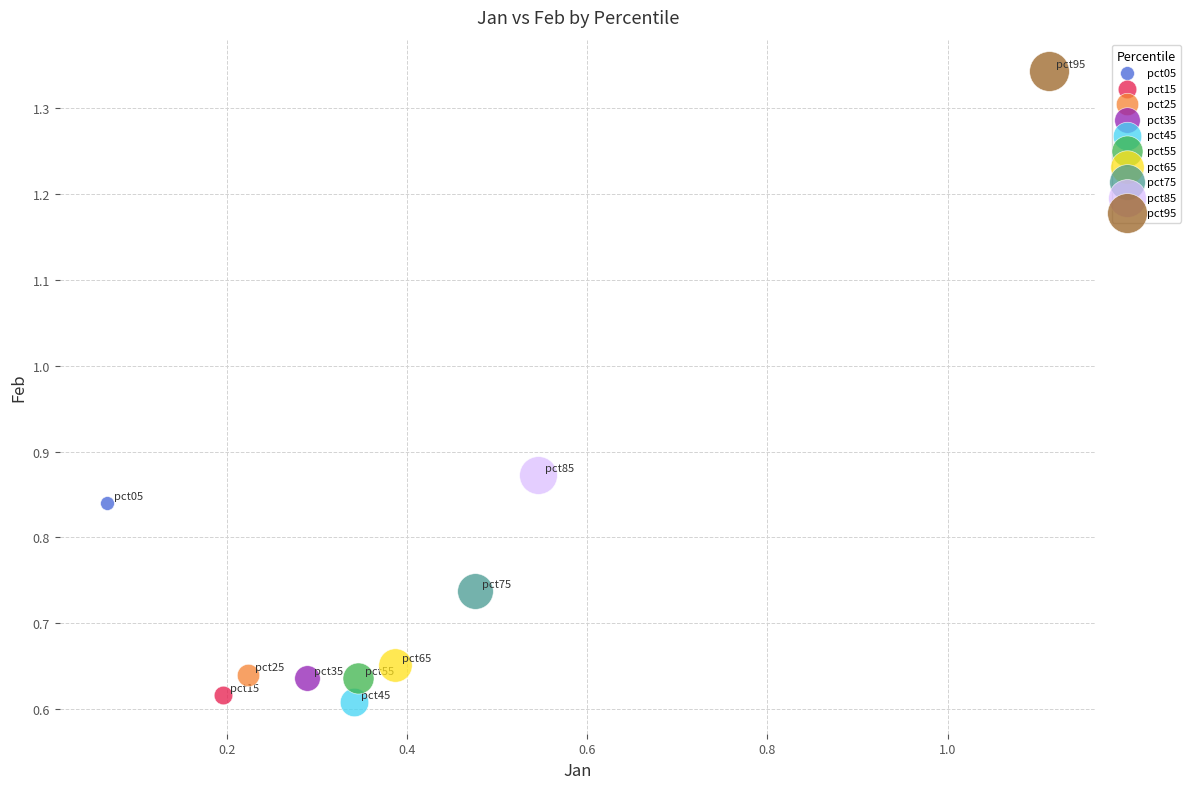

What are all the series names shown in the legend?

pct05, pct15, pct25, pct35, pct45, pct55, pct65, pct75, pct85, pct95